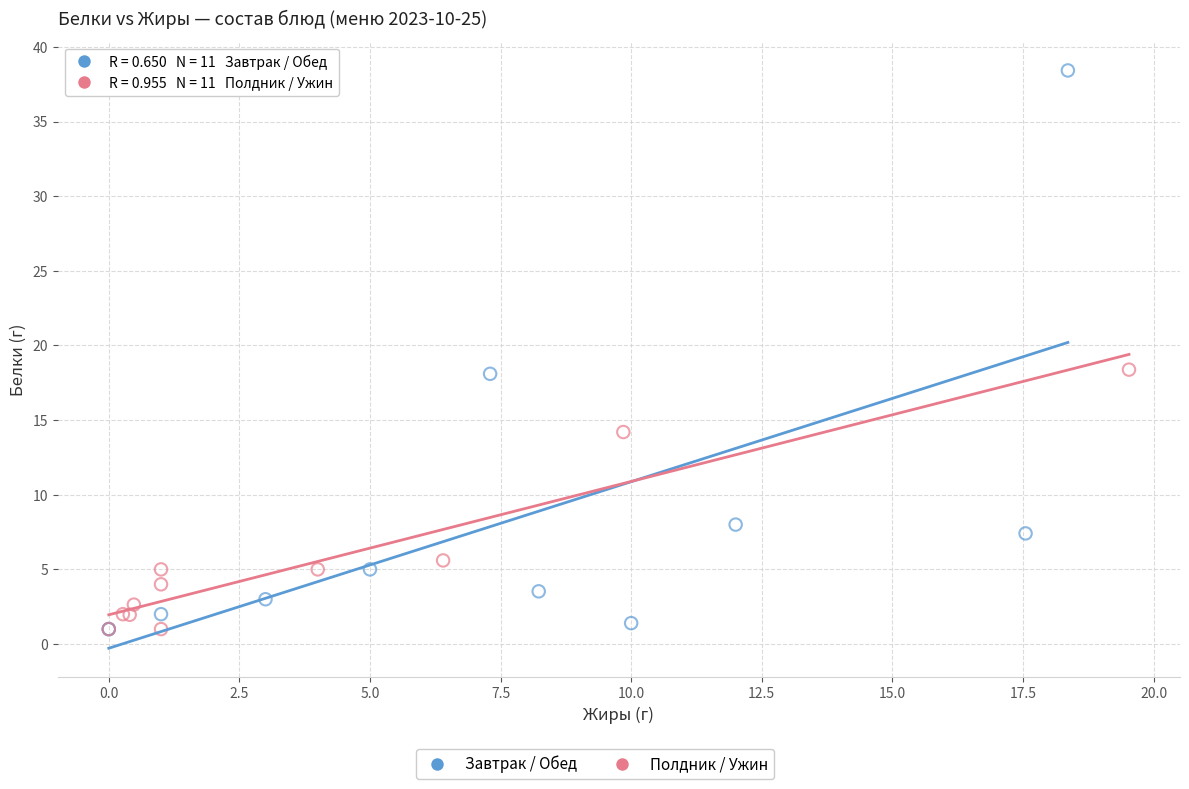

Which series reaches the maximum Y coordinate?

Завтрак / Обед